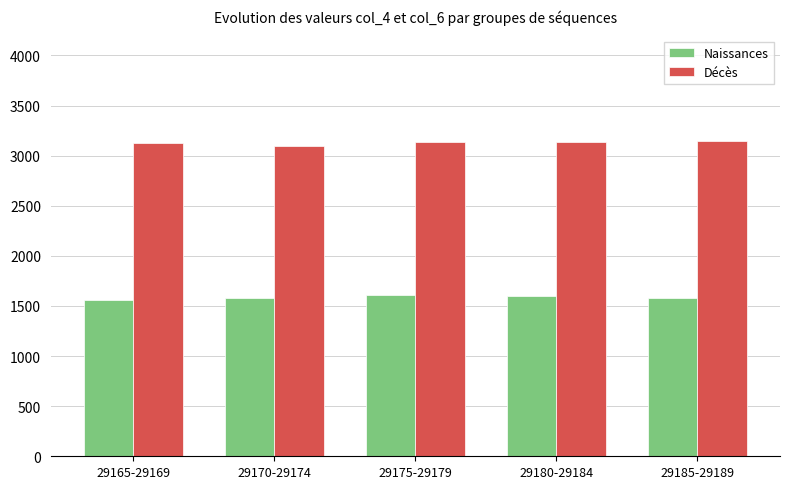

What is the sum of the Décès values at 29175-29179 and 29170-29174?

6227